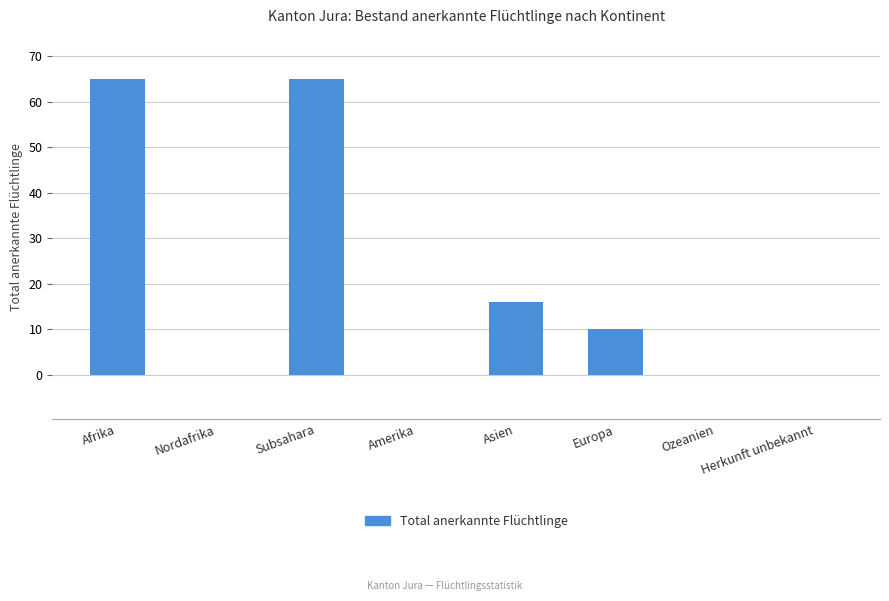

What is the change in value from Nordafrika to Subsahara?

+65